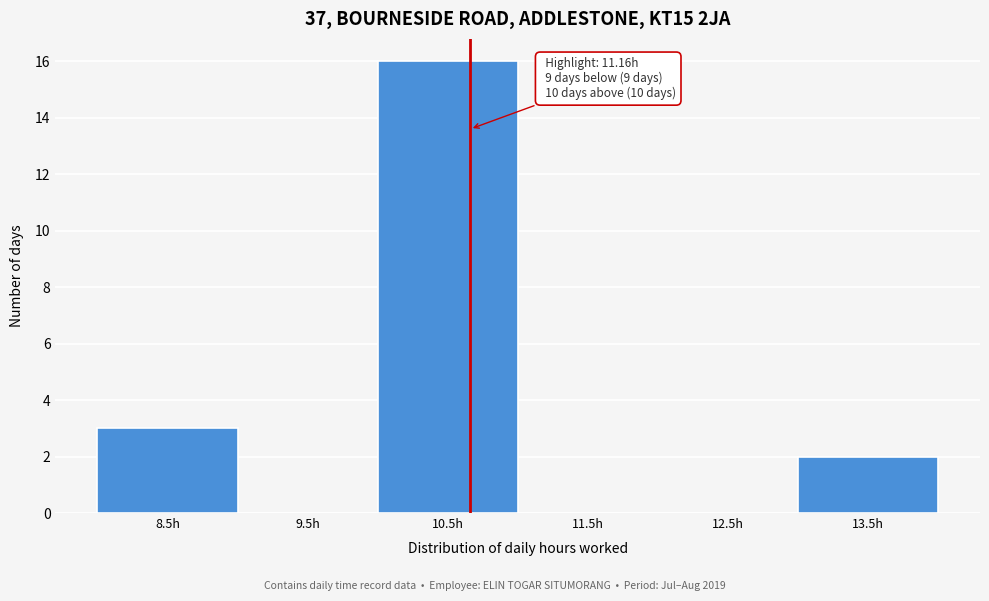

Reading left to right, transcribe all the data shown in this chart.

8.5h=3	9.5h=0	10.5h=16	11.5h=0	12.5h=0	13.5h=2